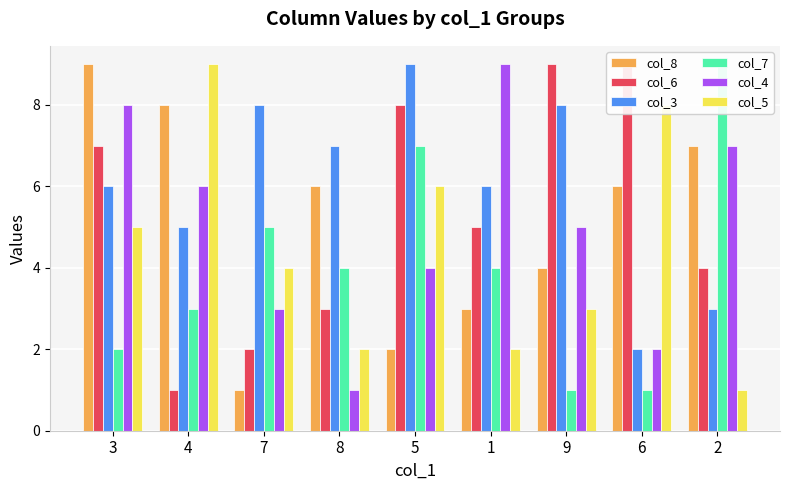

At which label is col_5 closest to 5?

3